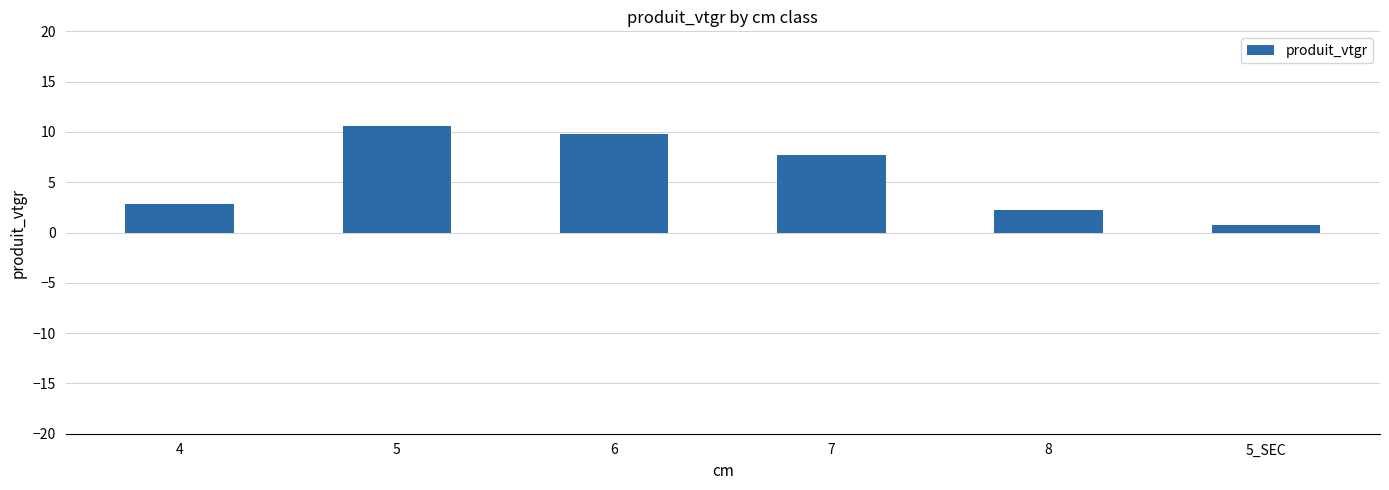

Where does the data first go above 7?

5